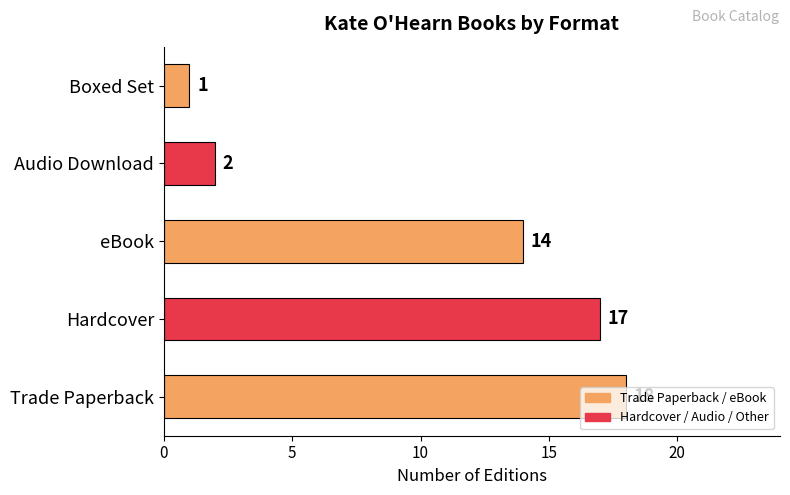

What is the difference between the maximum and minimum values?

17